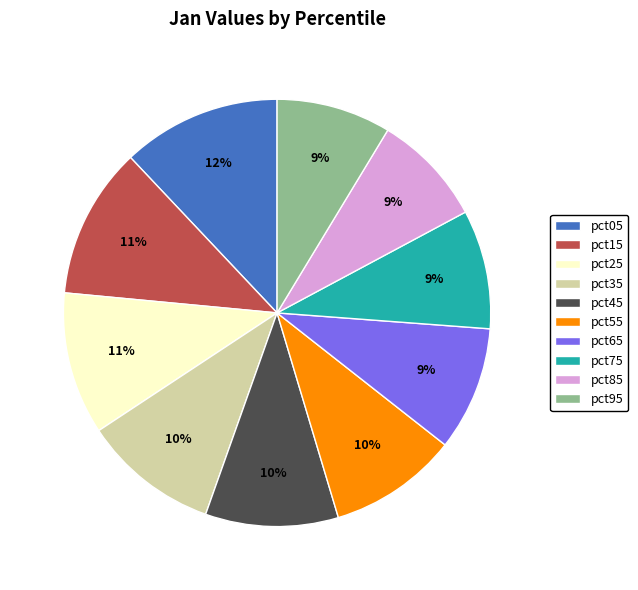

To the nearest percent, what is the difference between the pct45 and pct75 slice percentages?

1%